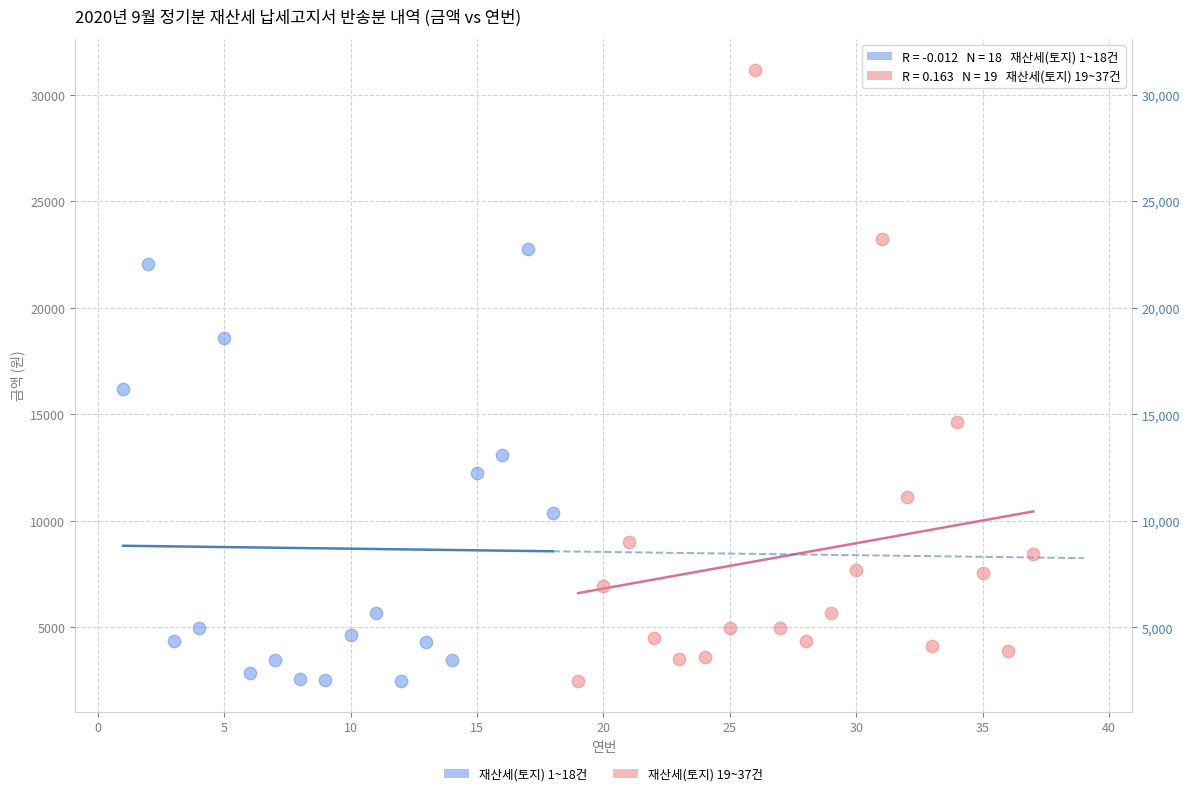

What are all the series names shown in the legend?

재산세(토지) 1~18건, 재산세(토지) 19~37건